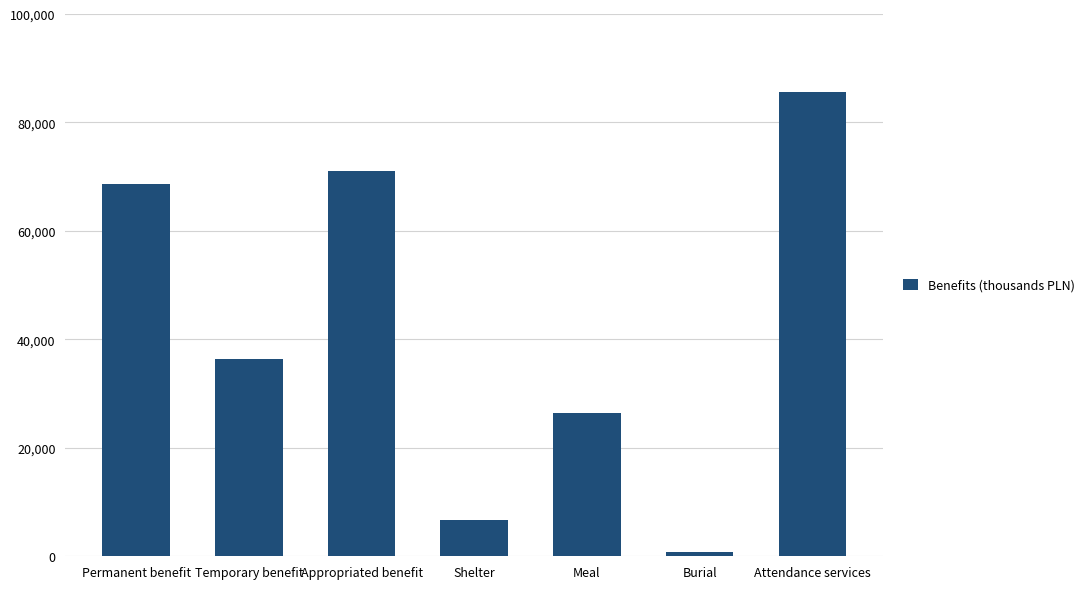

What is the label of the 3rd bar from the left?

Appropriated benefit